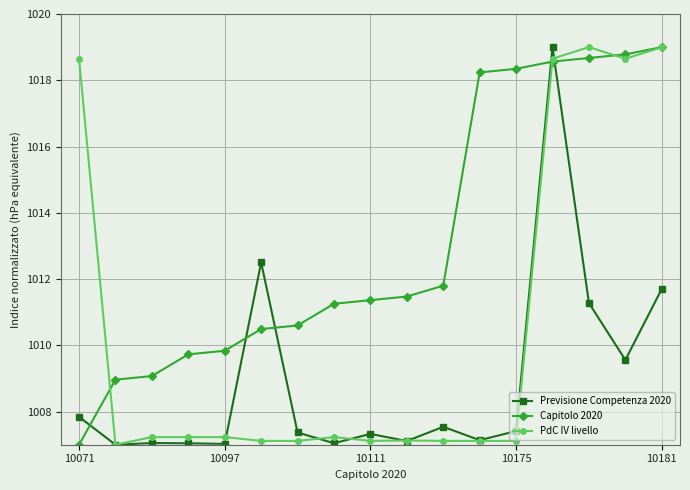

What is the difference between the maximum and minimum values in the PdC IV livello series?

12.0